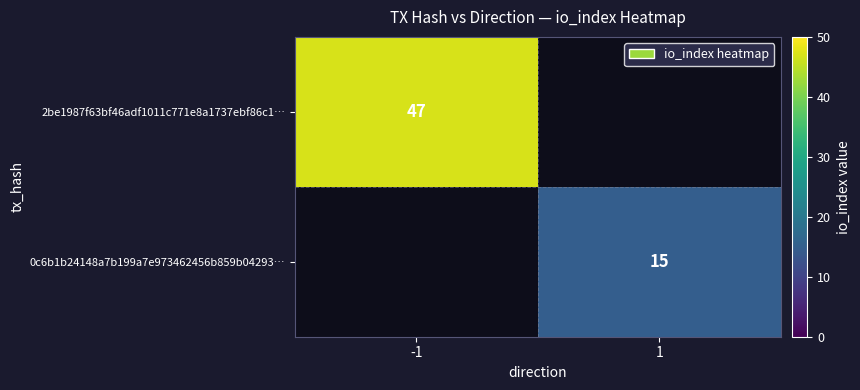

What is the smallest value displayed?

15.0